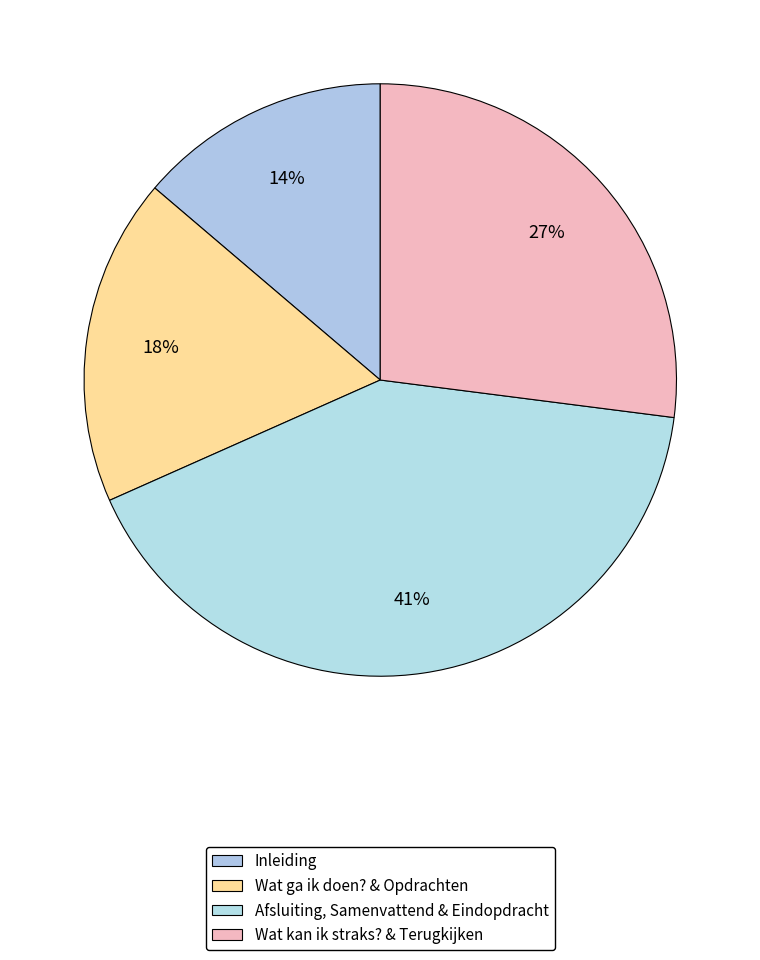

How many segments does this pie chart have?

4